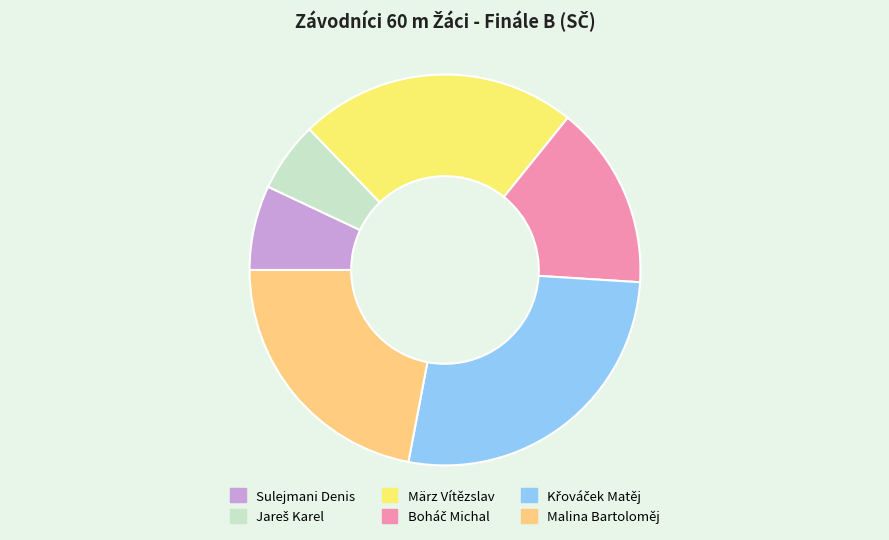

Is there a majority slice in this chart?

No